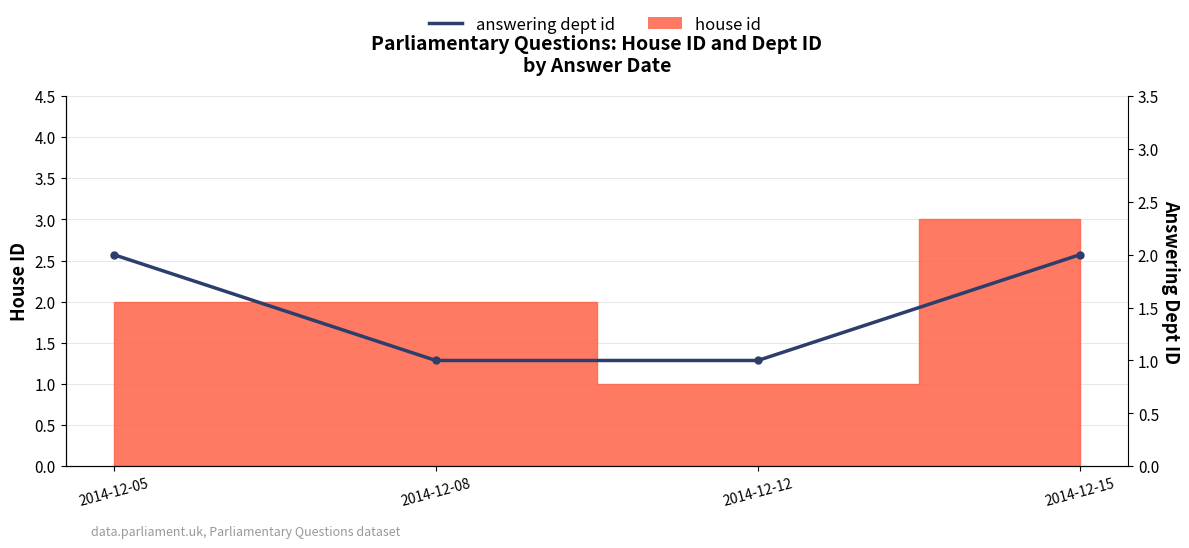

Which has a higher value, 2014-12-12 or 2014-12-05?

2014-12-05